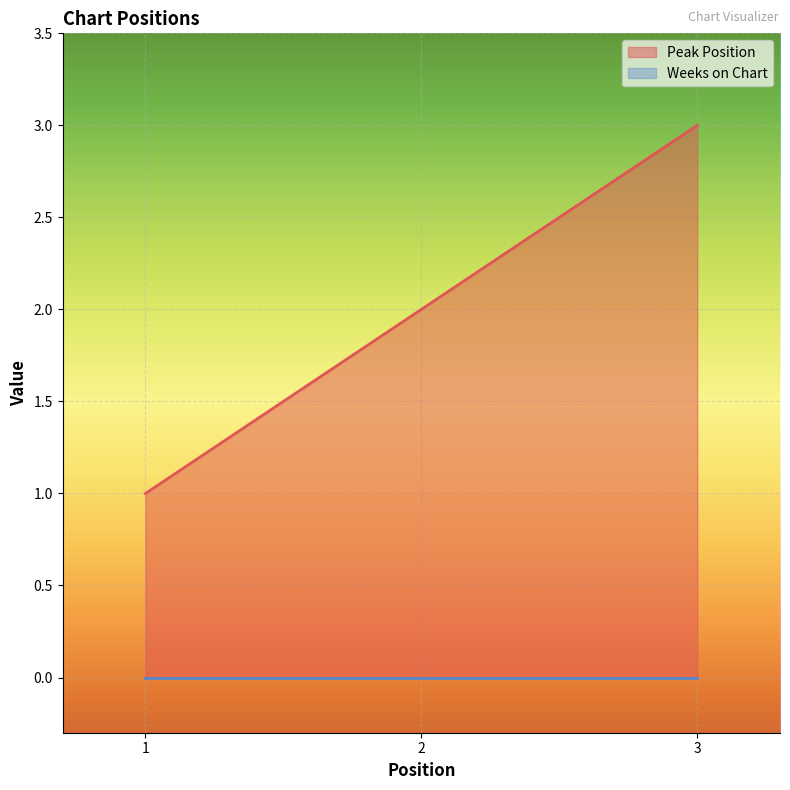

Where is the data nearest to the value 2?

2